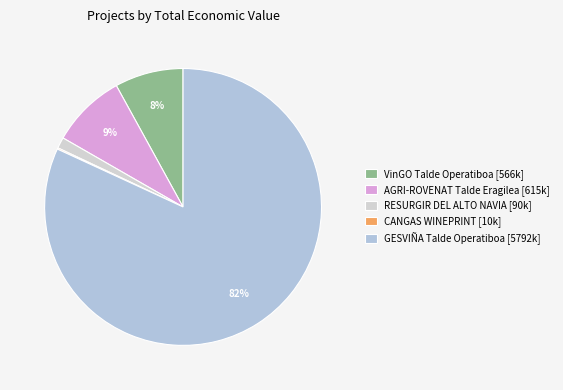

What portion of the pie excludes VinGO Talde Operatiboa?

92.0%